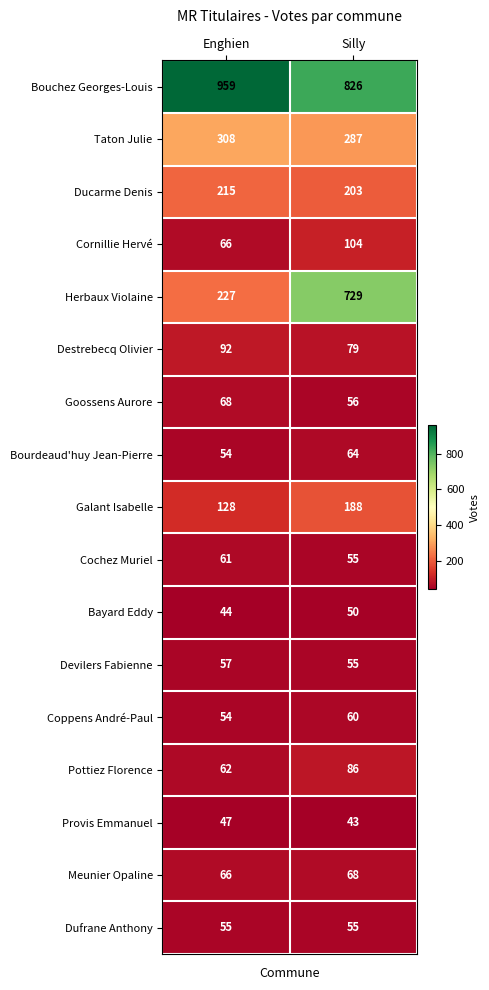

What is the total value across all series at Enghien?

2563